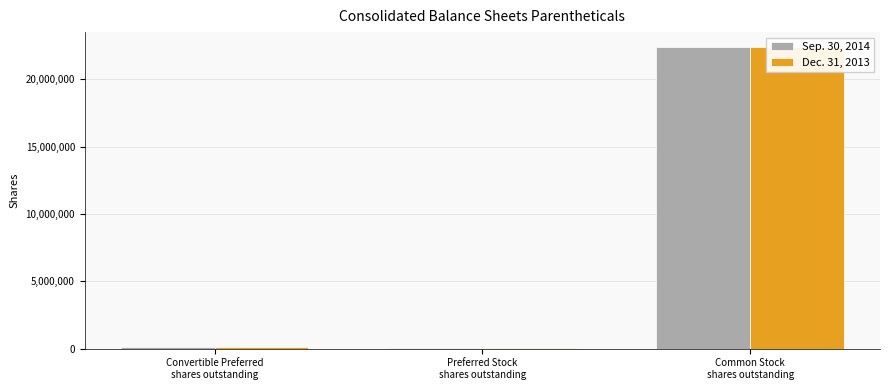

Rank the series by their maximum value, from lowest to highest.

Dec. 31, 2013, Sep. 30, 2014